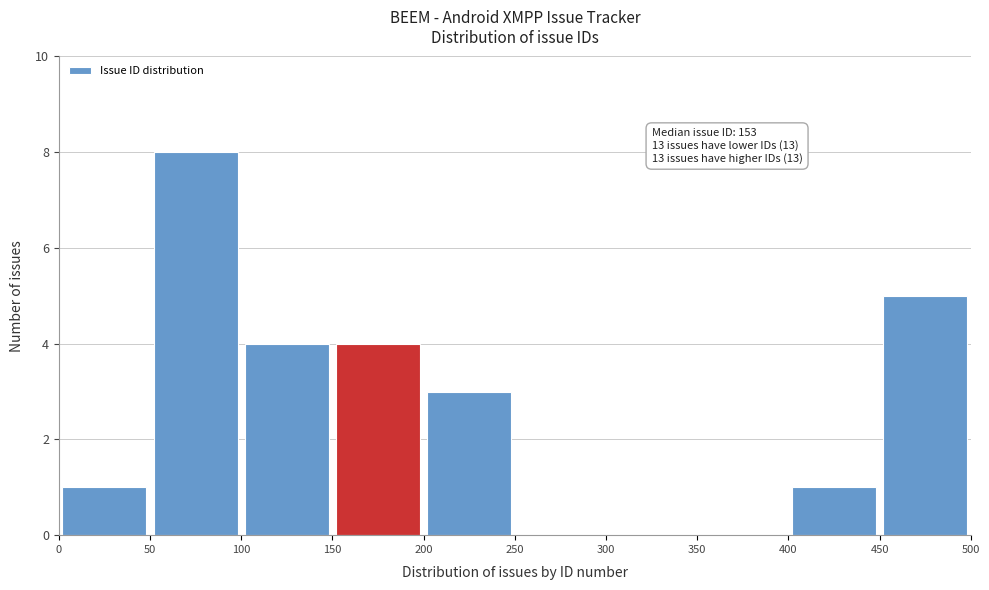

Which range on the x-axis has the tallest bar?

50 to 100